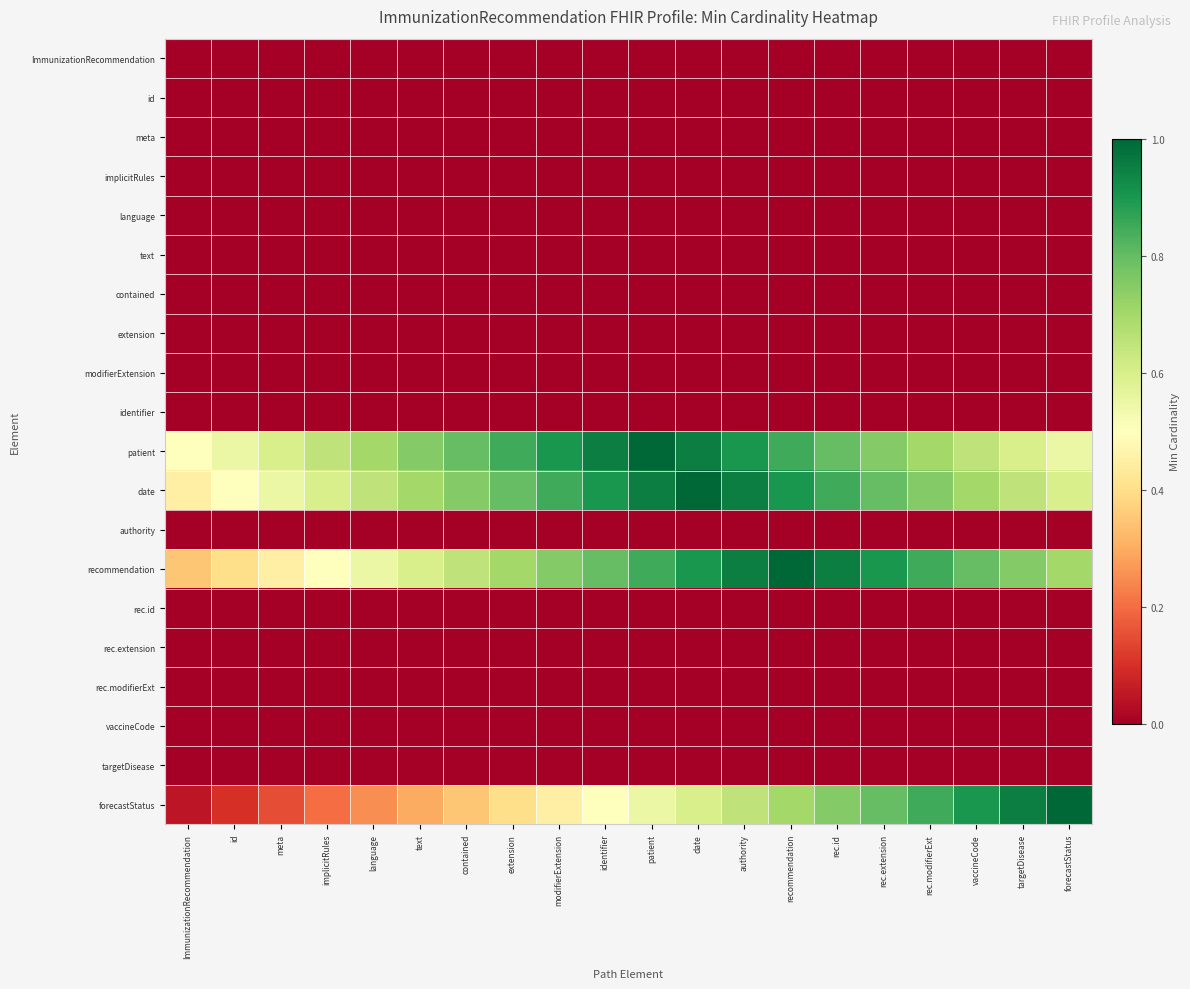

Which series has the largest total across all categories?

patient